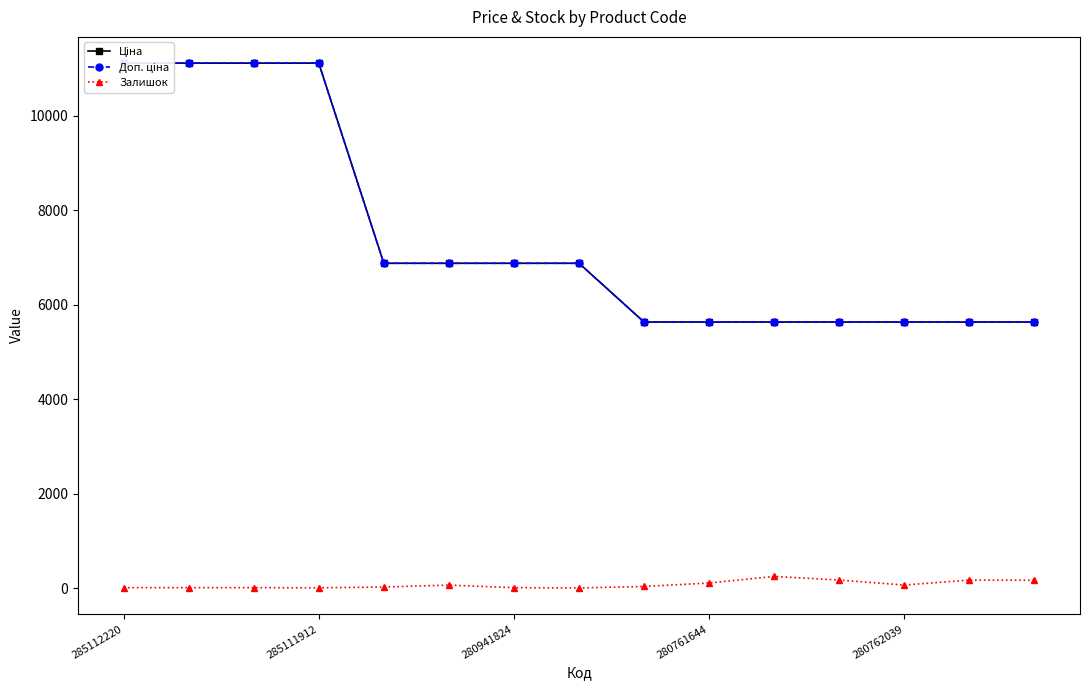

What is the minimum value for Залишок?

11